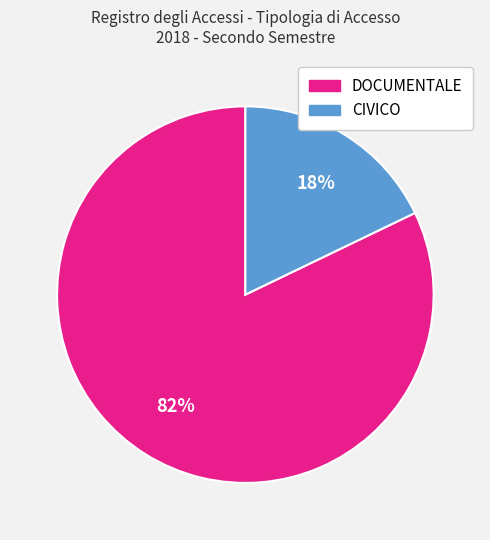

What percentage is the CIVICO slice, to the nearest percent?

18%